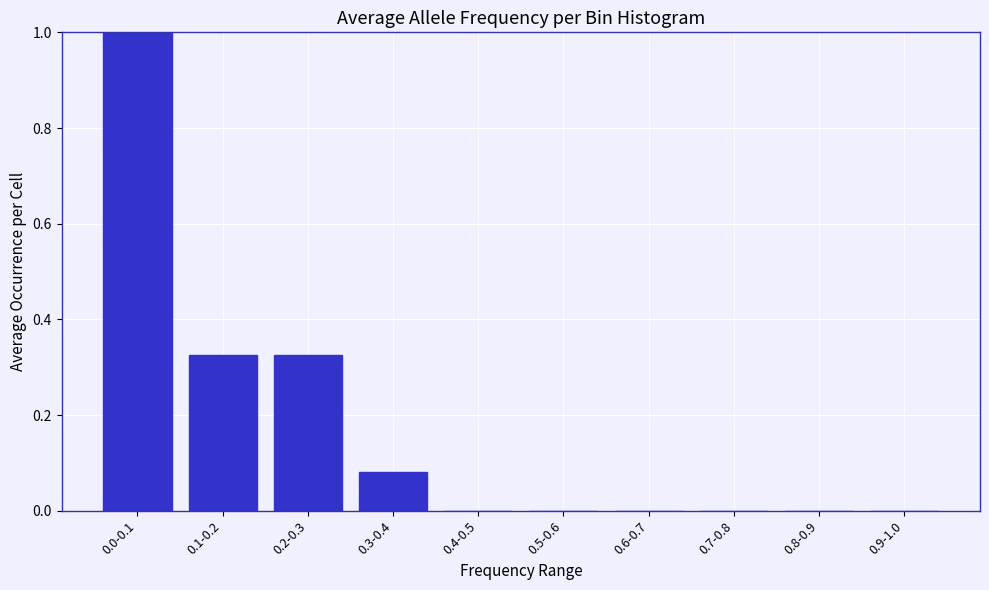

What is the change in value from 0.1-0.2 to 0.9-1.0?

-0.3